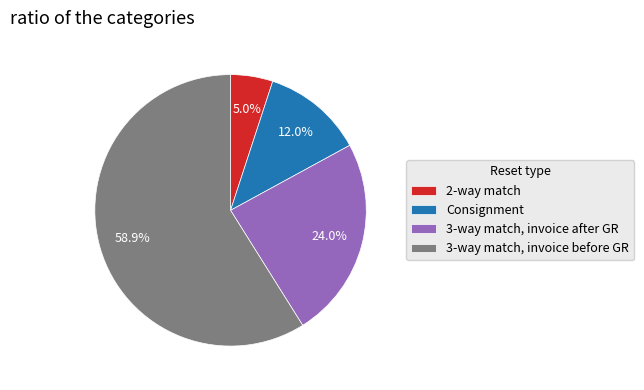

Combined, do 3-way match, invoice after GR and 3-way match, invoice before GR account for over 50%?

Yes